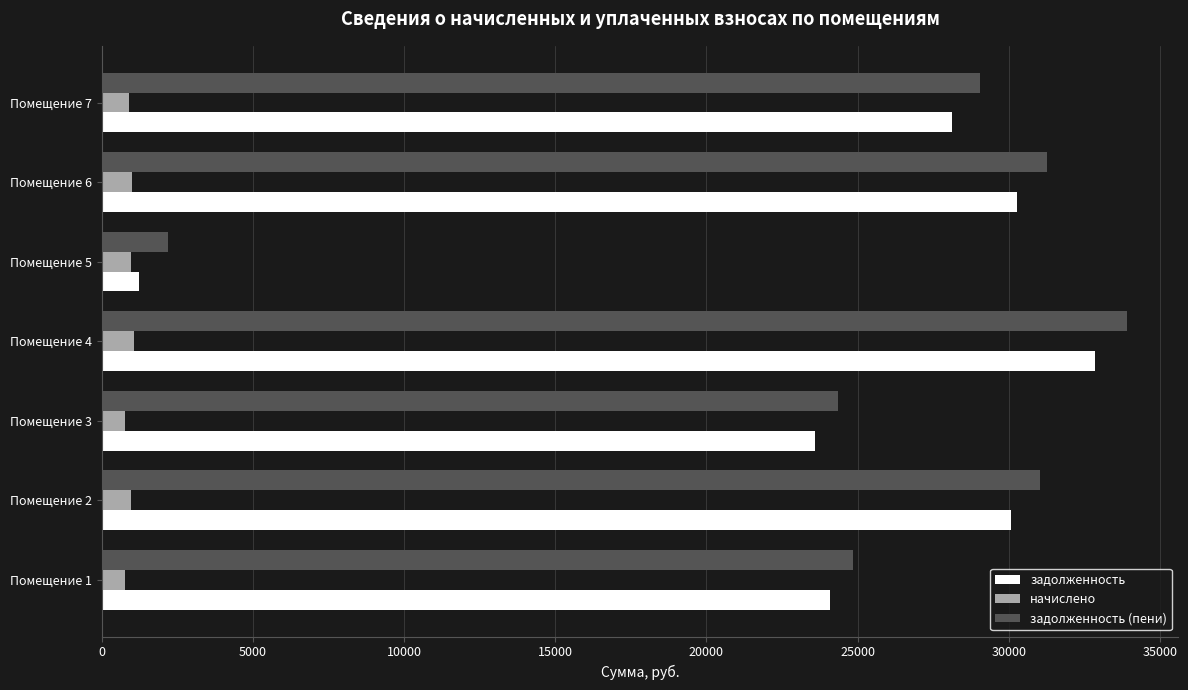

What is the sum of the задолженность (пени) values at Помещение 2 and Помещение 7?

60079.7